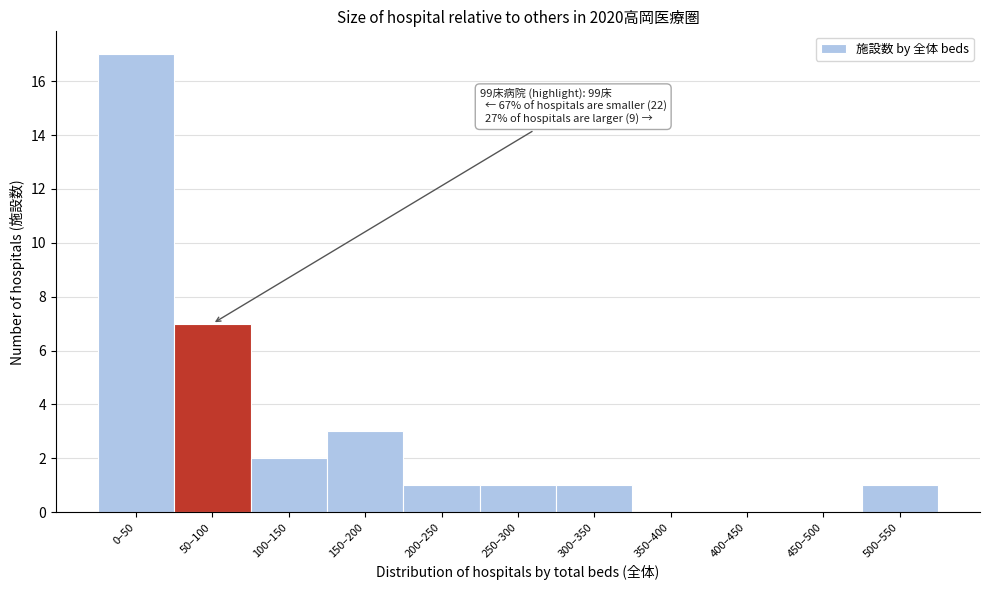

Reading left to right, what are all the values shown in this chart?

0–50=17	50–100=7	100–150=2	150–200=3	200–250=1	250–300=1	300–350=1	350–400=0	400–450=0	450–500=0	500–550=1